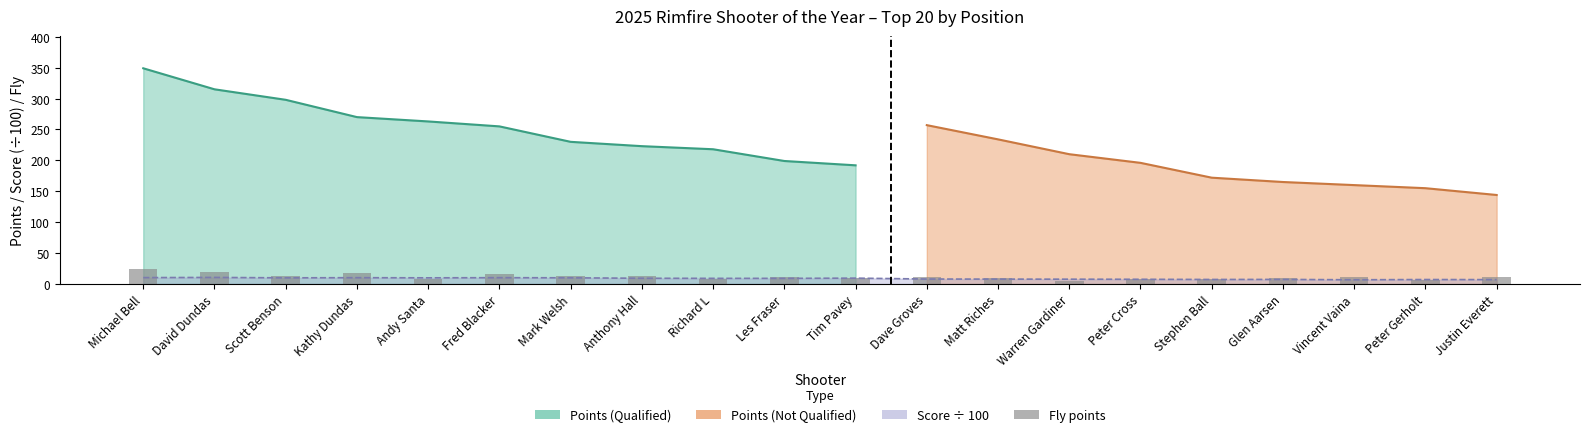

How many bars are there in total?

20